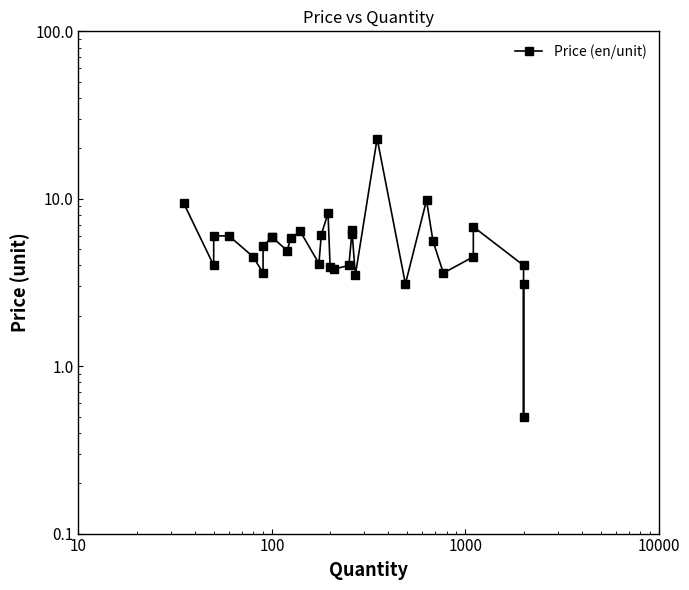

What is the value of the 29th point from the left?

4.0